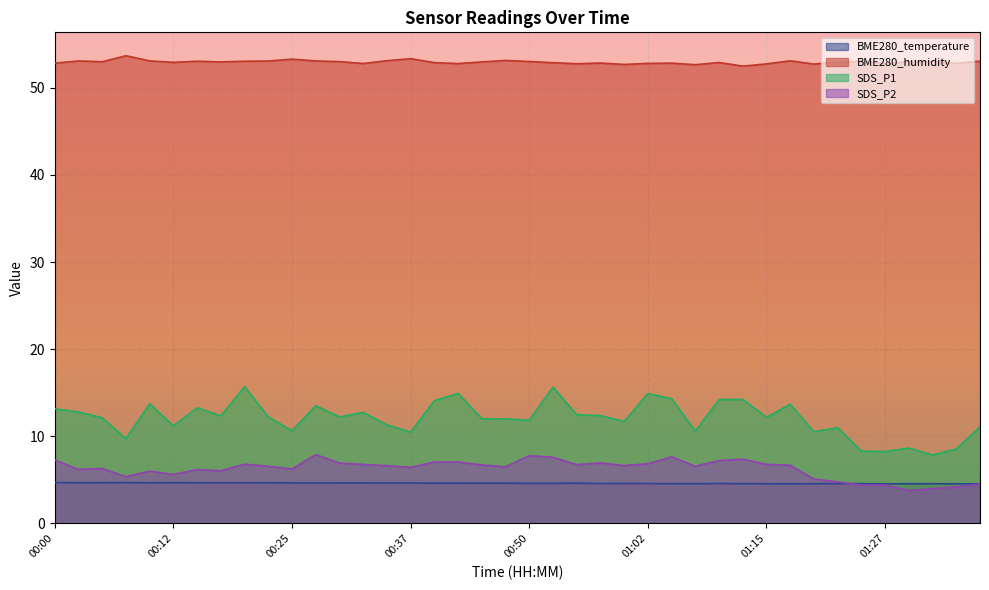

True or false: SDS_P2 and SDS_P1 intersect in this chart.

False